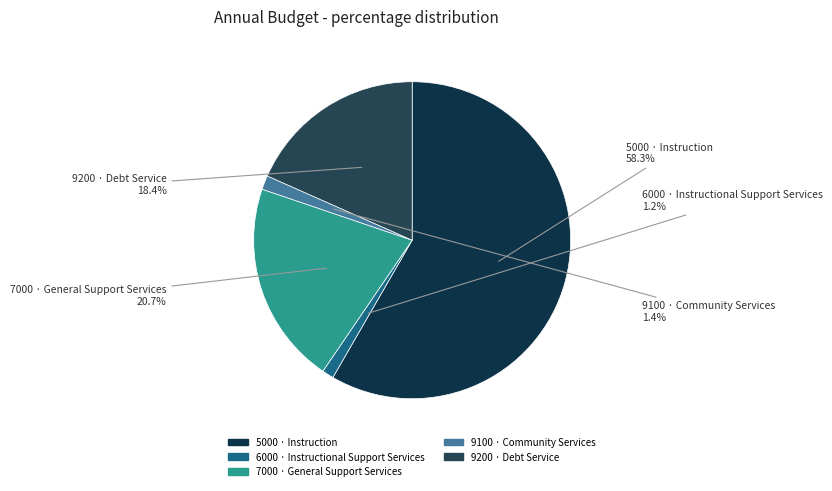

Does 9100 · Community Services account for over 50% of the chart?

No